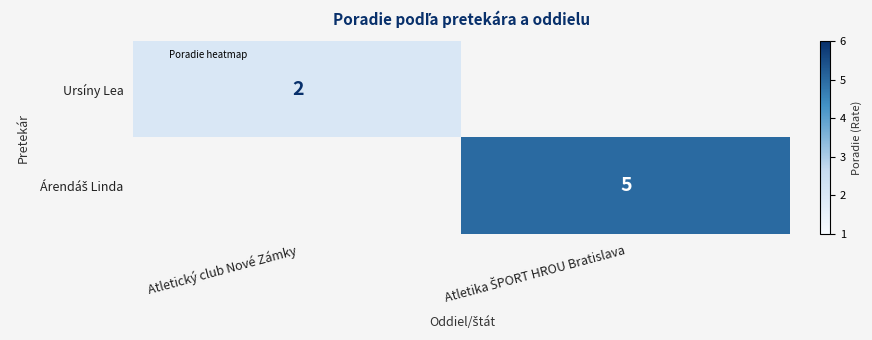

What is the total value across all series at Atletický club Nové Zámky?

2